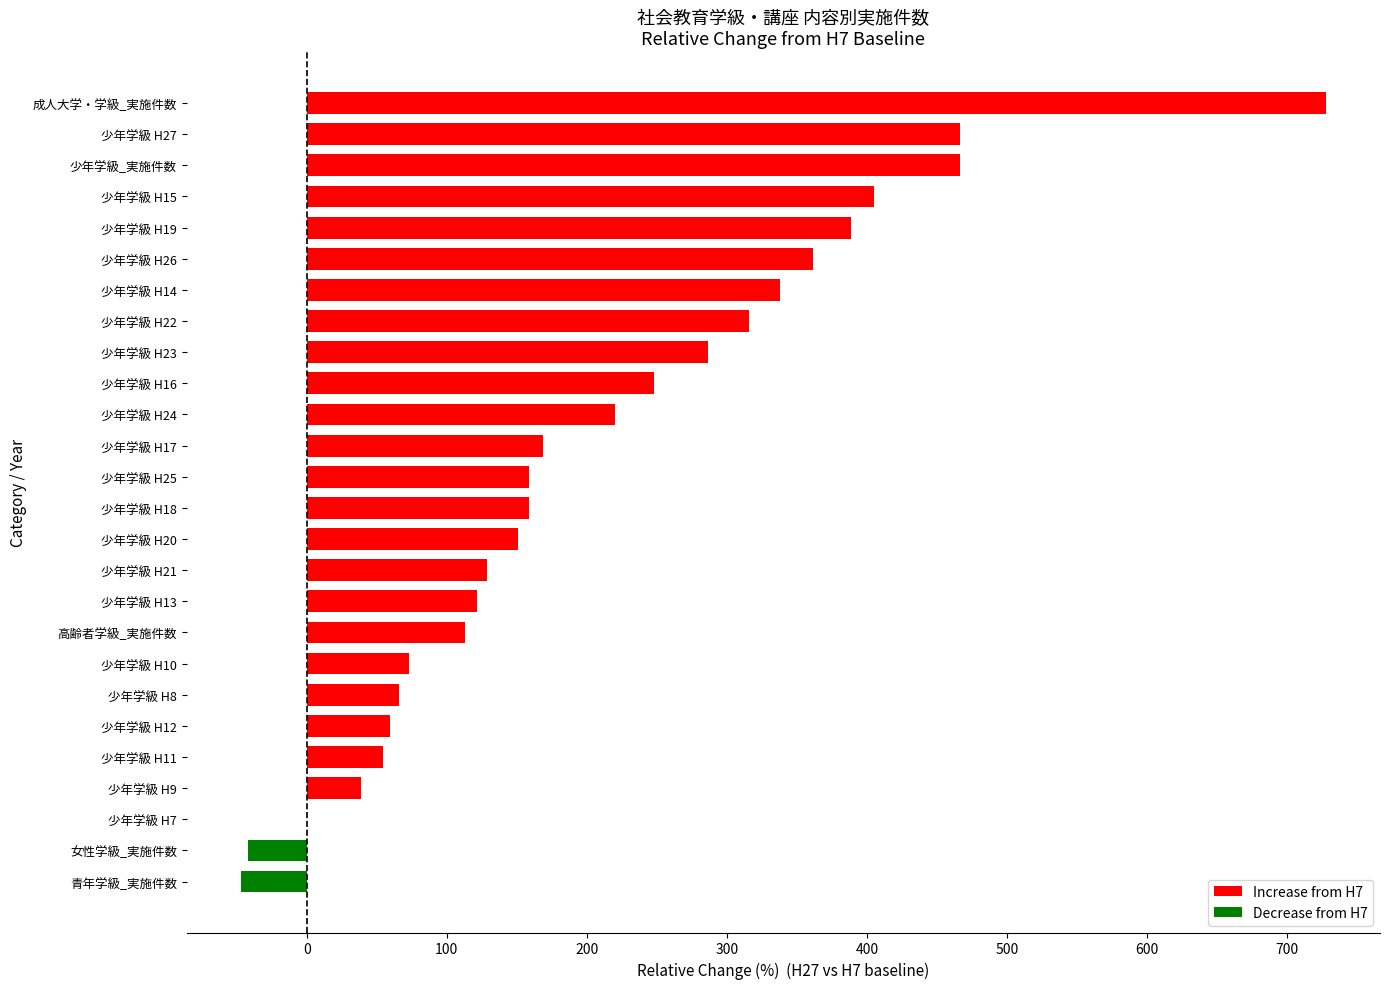

True or false: the data shows 567.4 at 少年学級 H26.

False